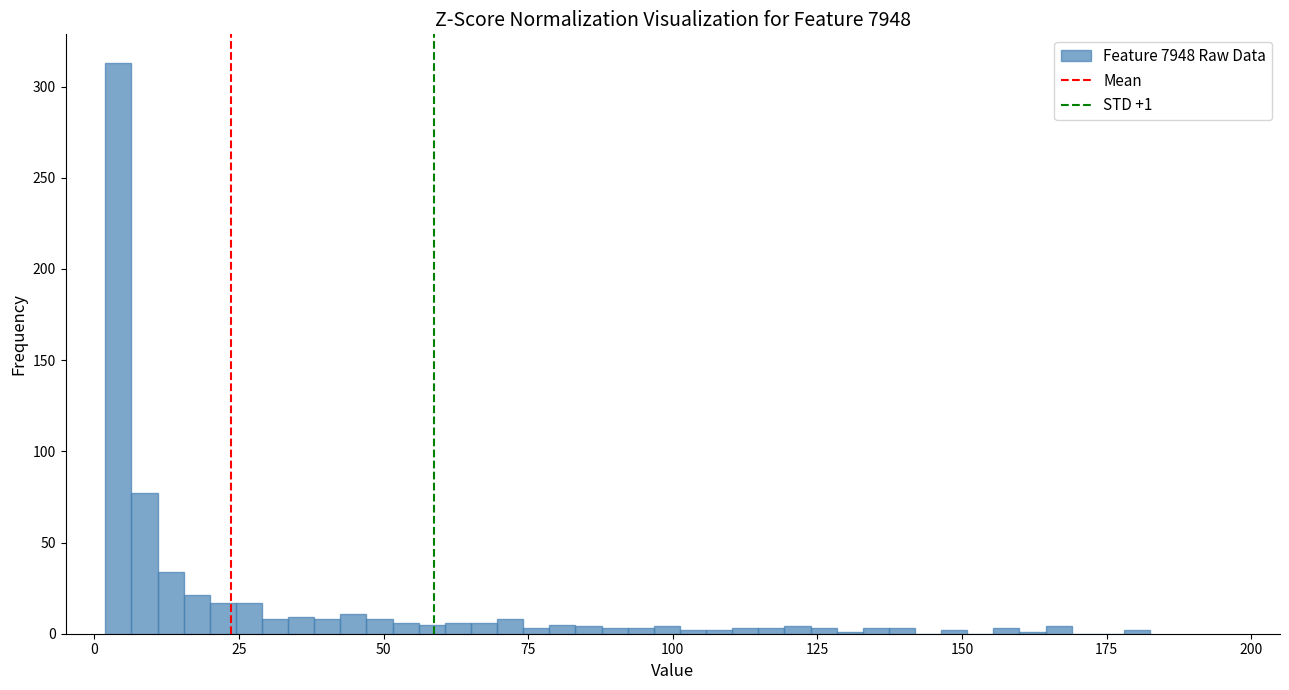

Read against the x-axis, roughly where is the centre of the tallest bar?

5